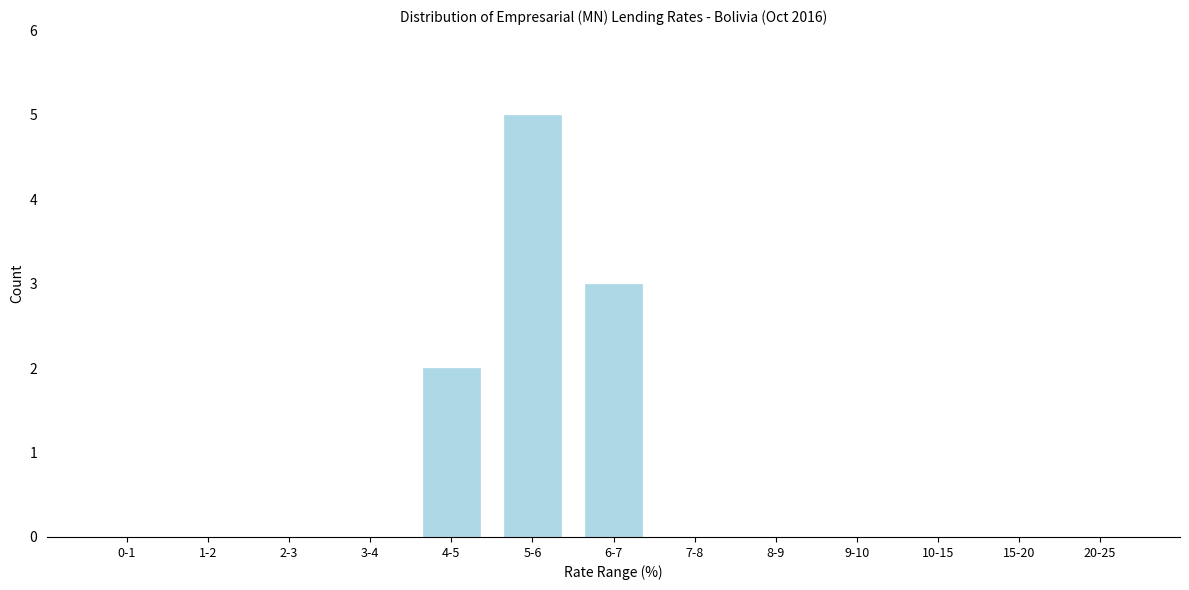

Reading left to right, list all the values displayed in this chart.

0-1=0	1-2=0	2-3=0	3-4=0	4-5=2	5-6=5	6-7=3	7-8=0	8-9=0	9-10=0	10-15=0	15-20=0	20-25=0